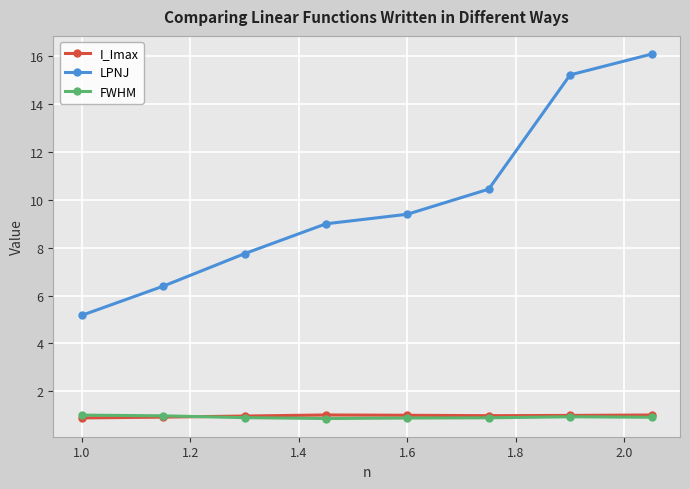

True or false: LPNJ and FWHM intersect in this chart.

False